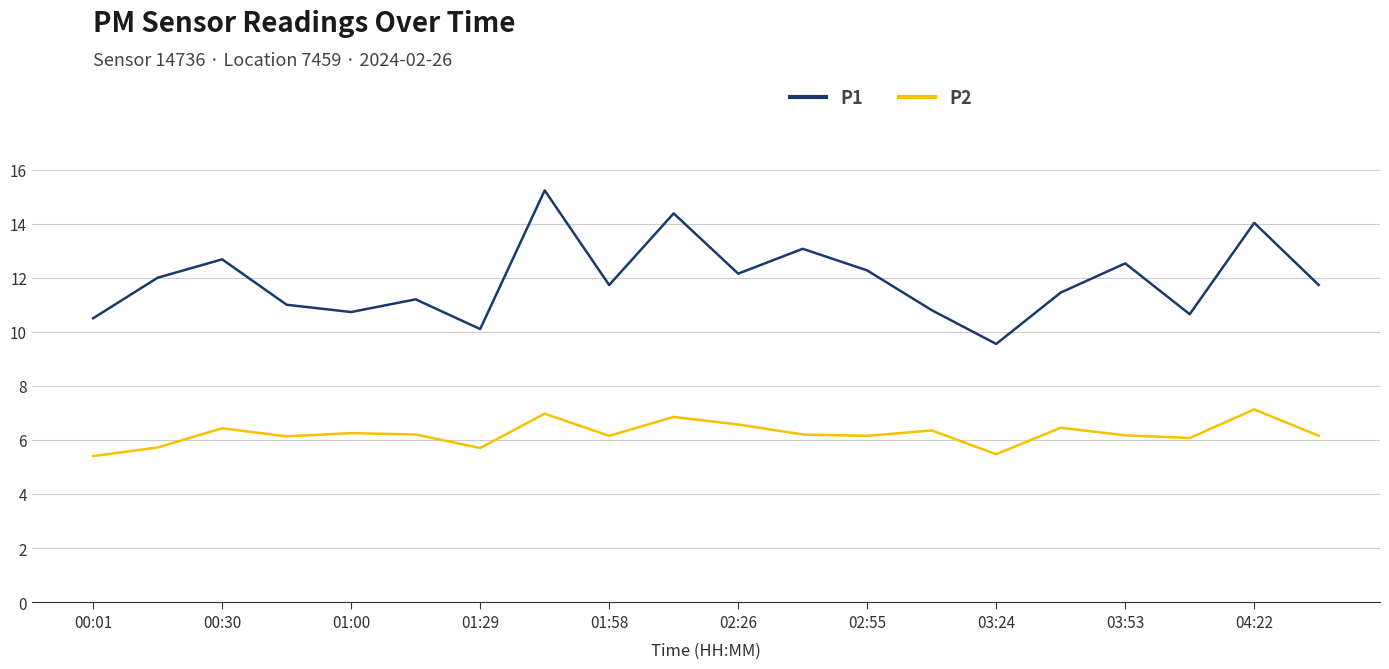

What is the smallest value displayed?

5.4